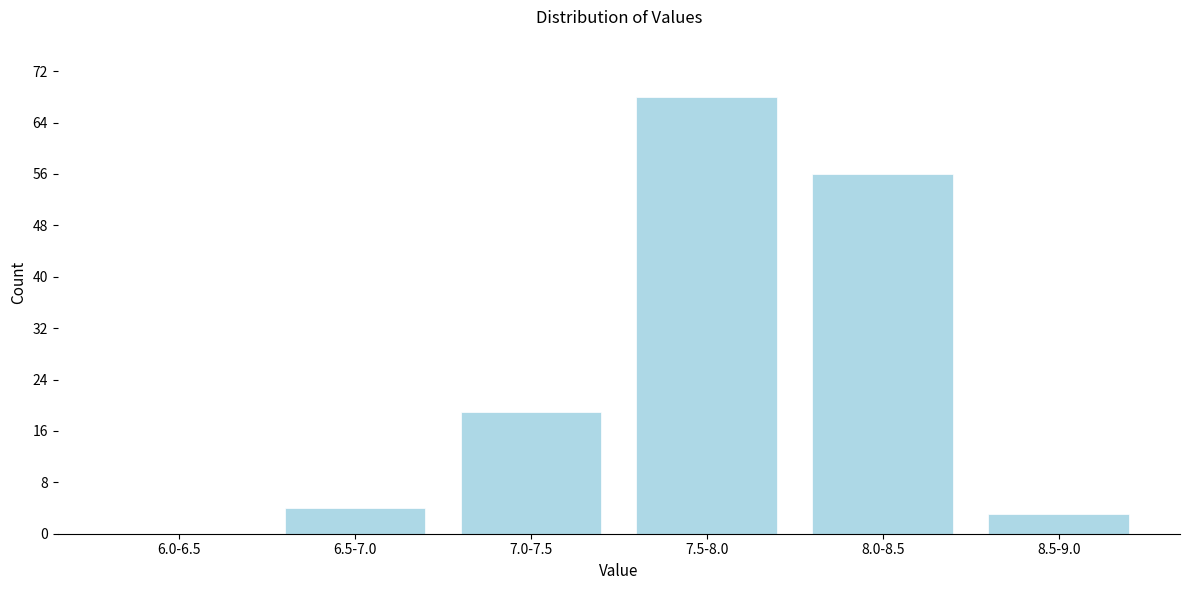

Reading left to right, transcribe all the data shown in this chart.

6.0-6.5=0	6.5-7.0=4	7.0-7.5=19	7.5-8.0=68	8.0-8.5=56	8.5-9.0=3